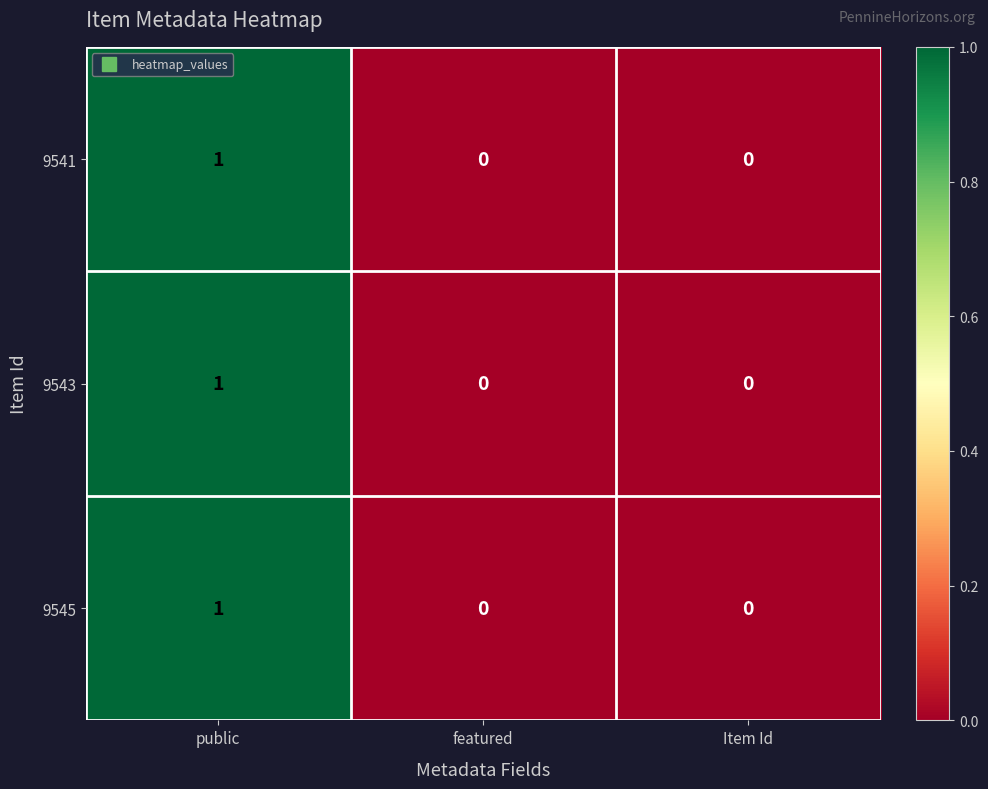

How many data points does each series have?

3